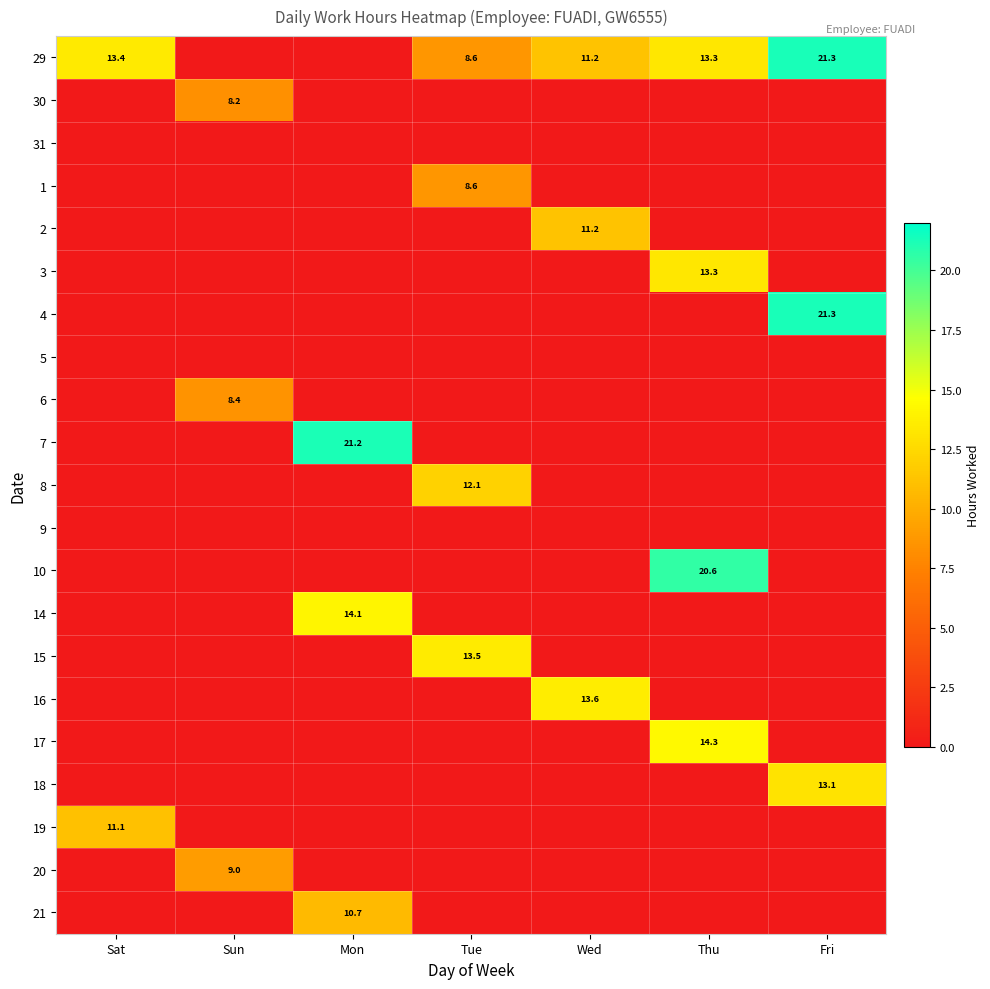

What is the spread (max minus min) of values at Sat?

13.4